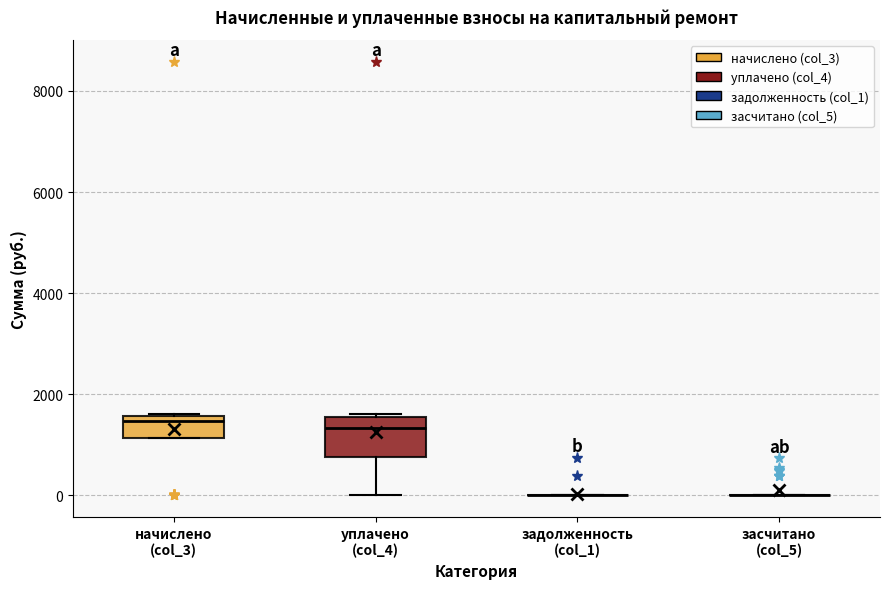

Where does the median line of the box for уплачено (col_4) sit on the y-axis? The values are not printed on the chart, so give them approximately, as read against the axis.

1400